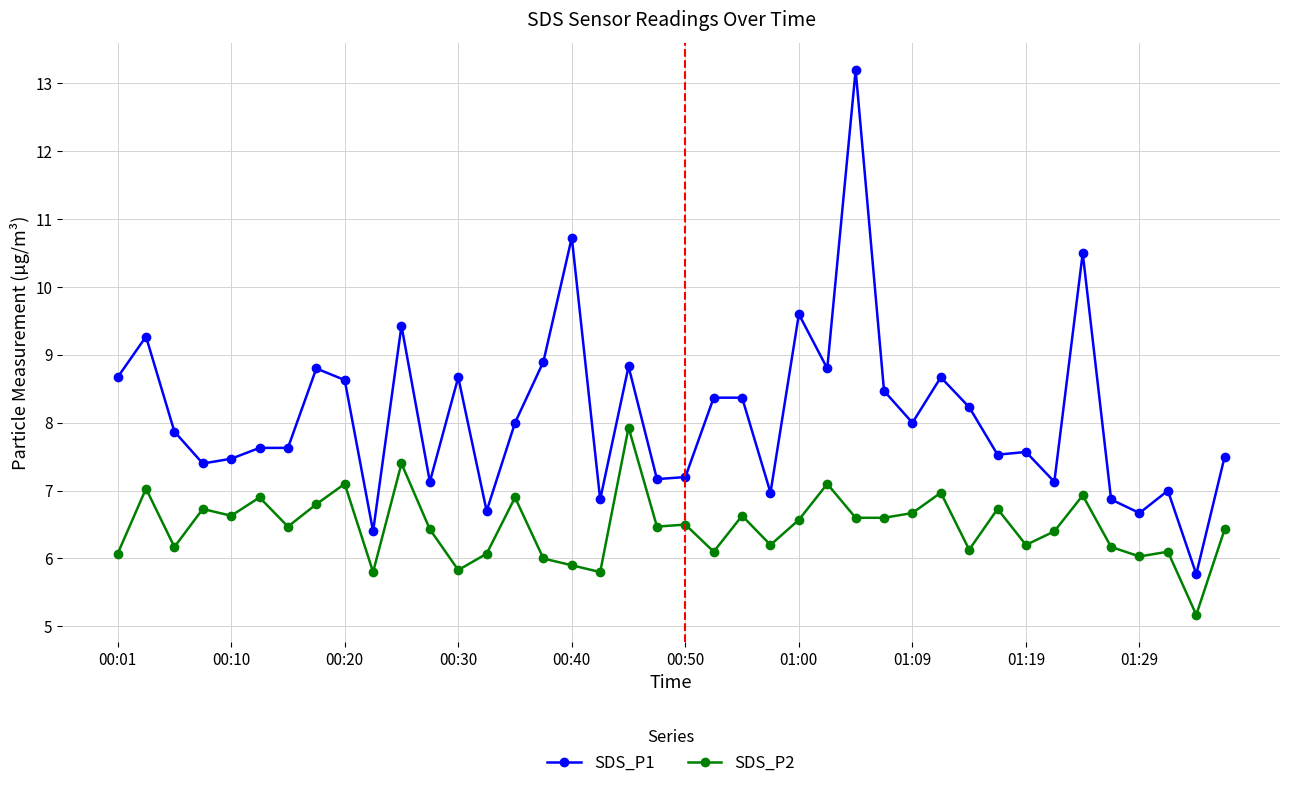

True or false: SDS_P1 and SDS_P2 cross at least once.

False